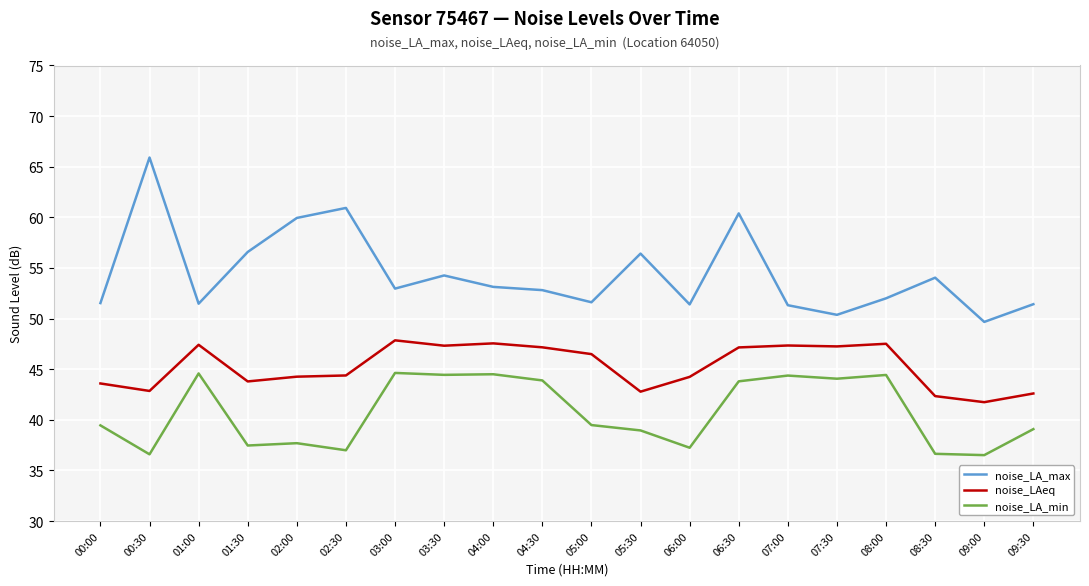

True or false: noise_LAeq and noise_LA_max cross at least once.

False